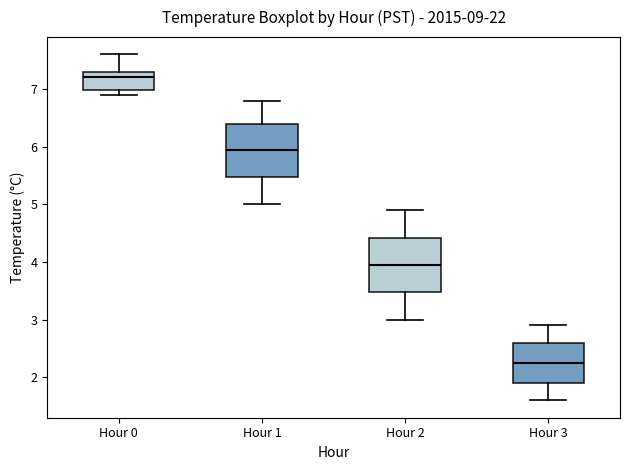

Reading left to right, transcribe this box plot: for each box, give where its median line is, the range the box spans, and where its two whiskers end, as read against the y-axis. The values are not printed on the chart, so give them approximately, as read against the axis.

Hour 0: median 7.2, box 7.0 to 7.3, whiskers 6.9 to 7.6
Hour 1: median 6.0, box 5.5 to 6.4, whiskers 5.0 to 6.8
Hour 2: median 4.0, box 3.5 to 4.4, whiskers 3.0 to 4.9
Hour 3: median 2.3, box 1.9 to 2.6, whiskers 1.6 to 2.9